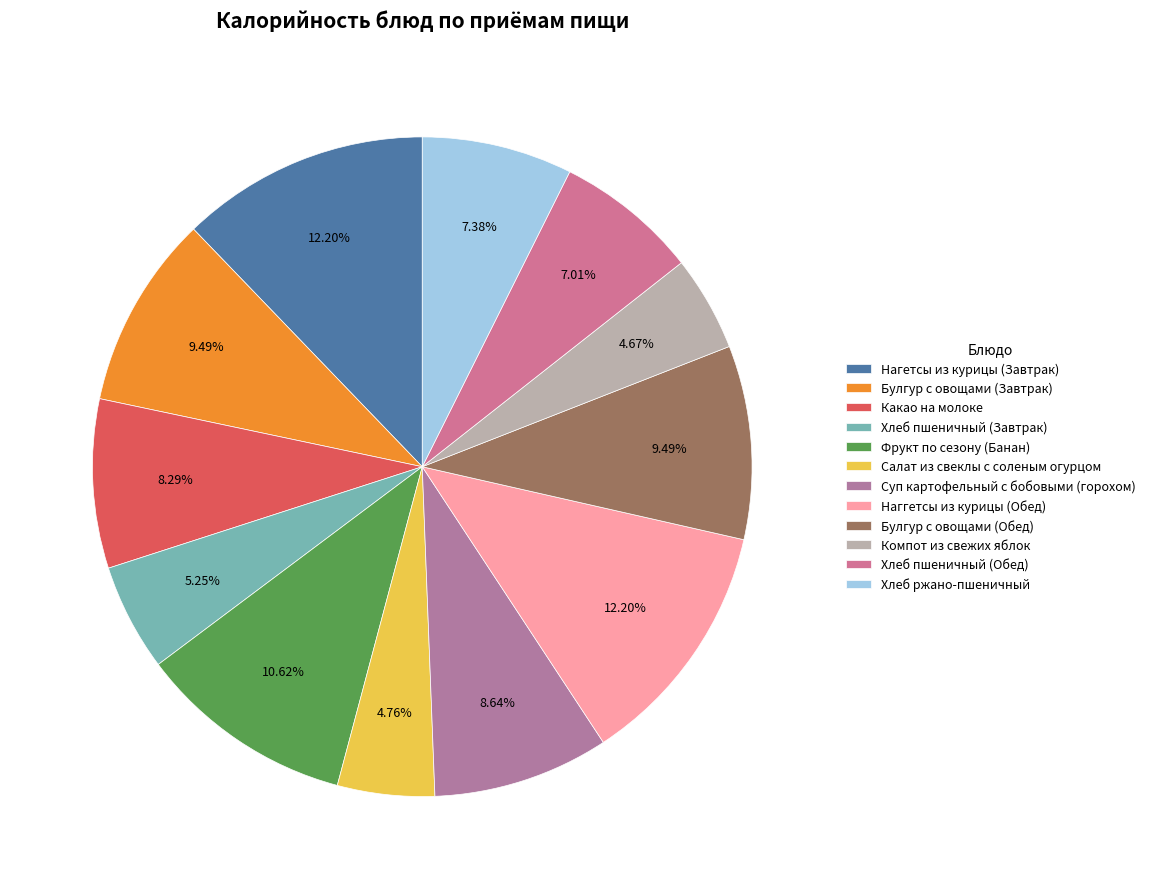

Count the number of slices in the pie.

12